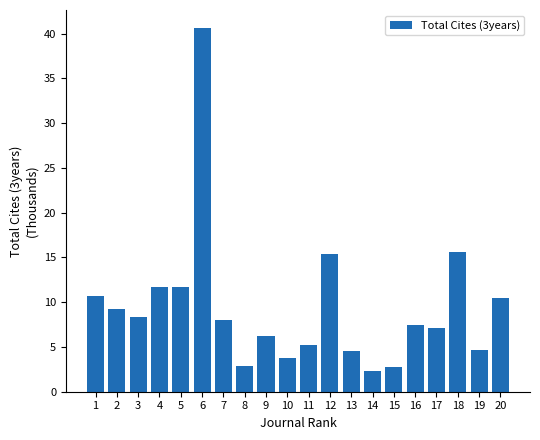

What is the greatest value displayed?

40.6